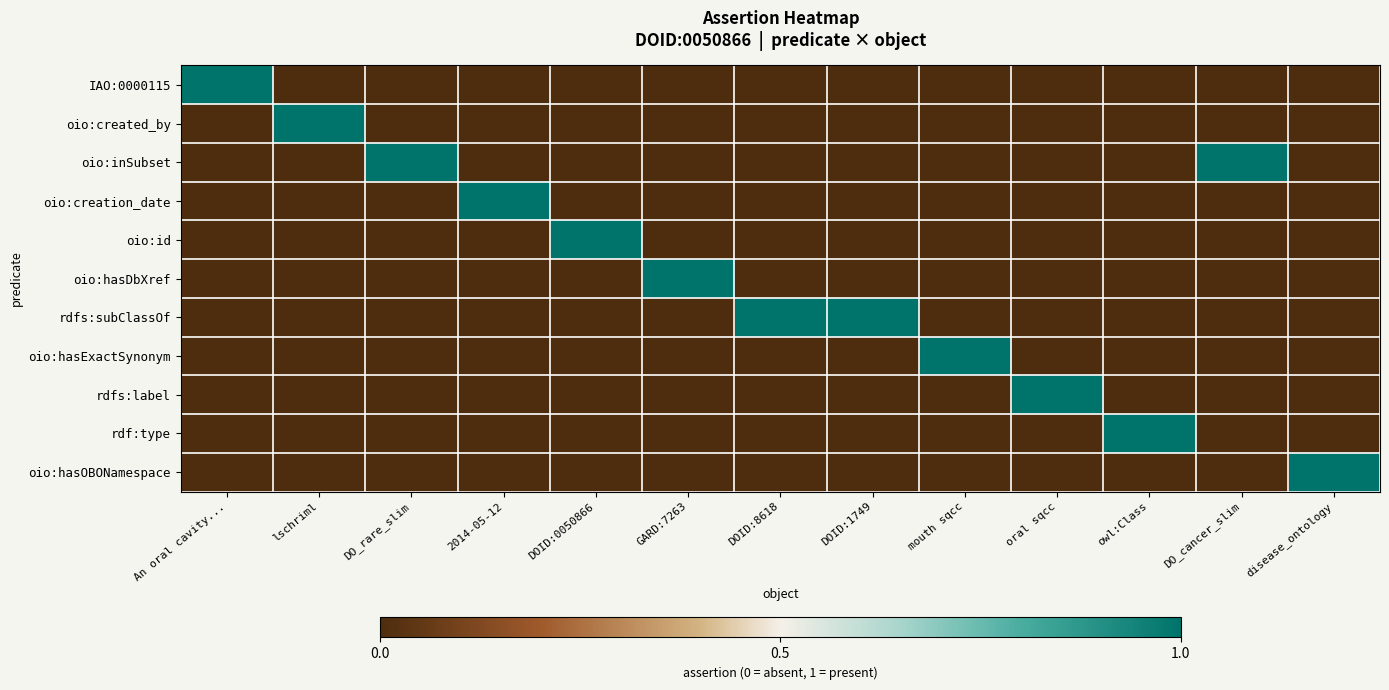

How many series are shown in this chart?

11